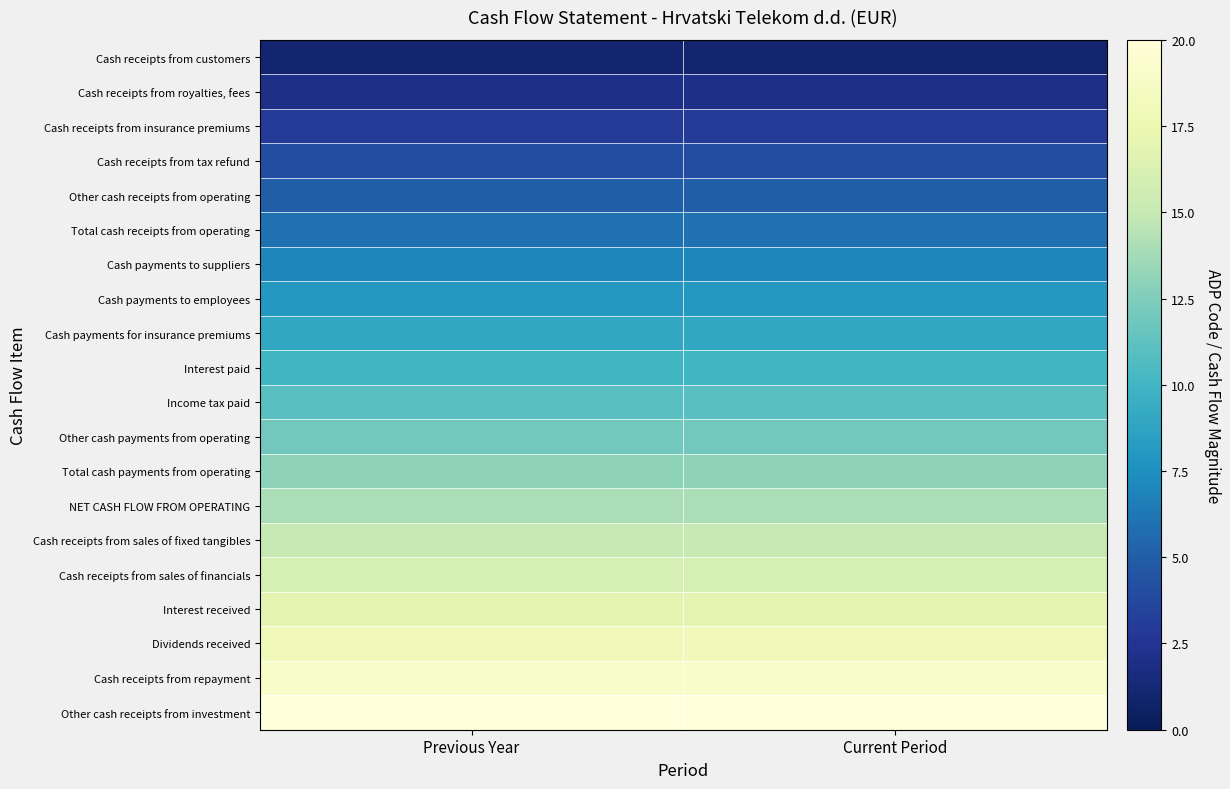

Count the number of data series in this chart.

20